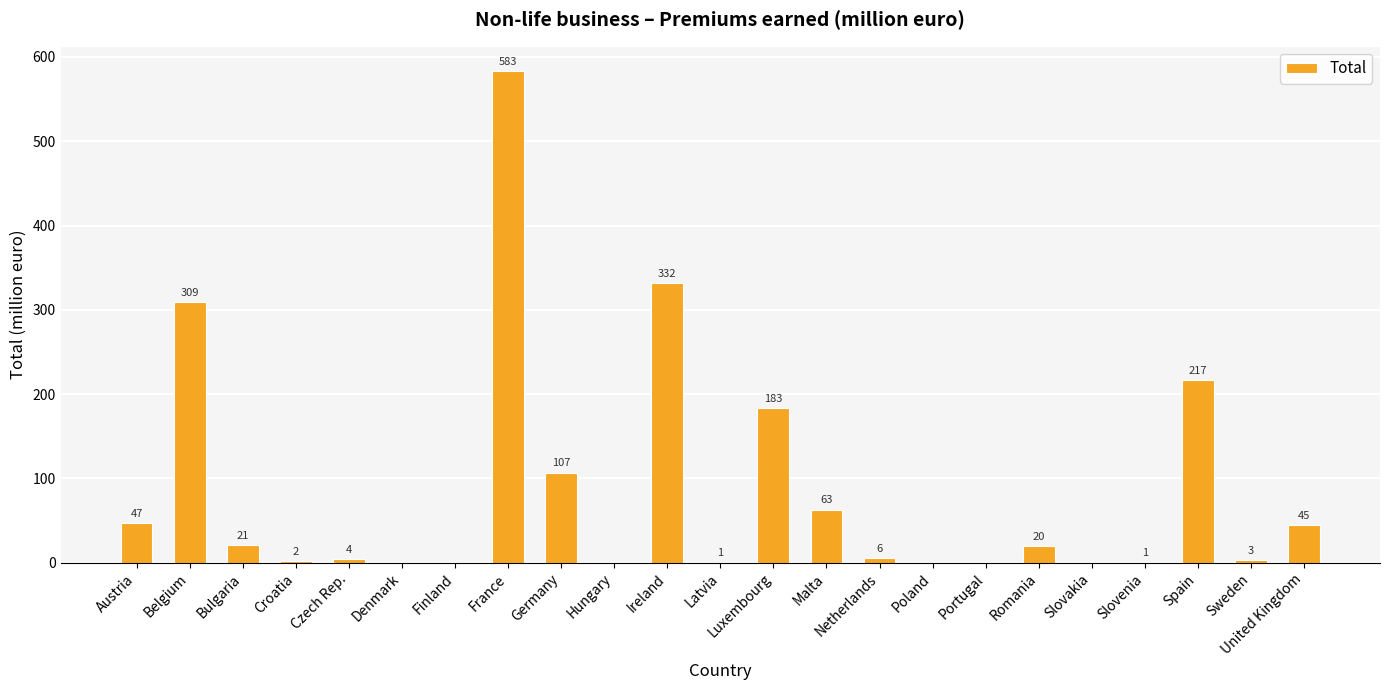

What is the change in value from France to United Kingdom?

-538